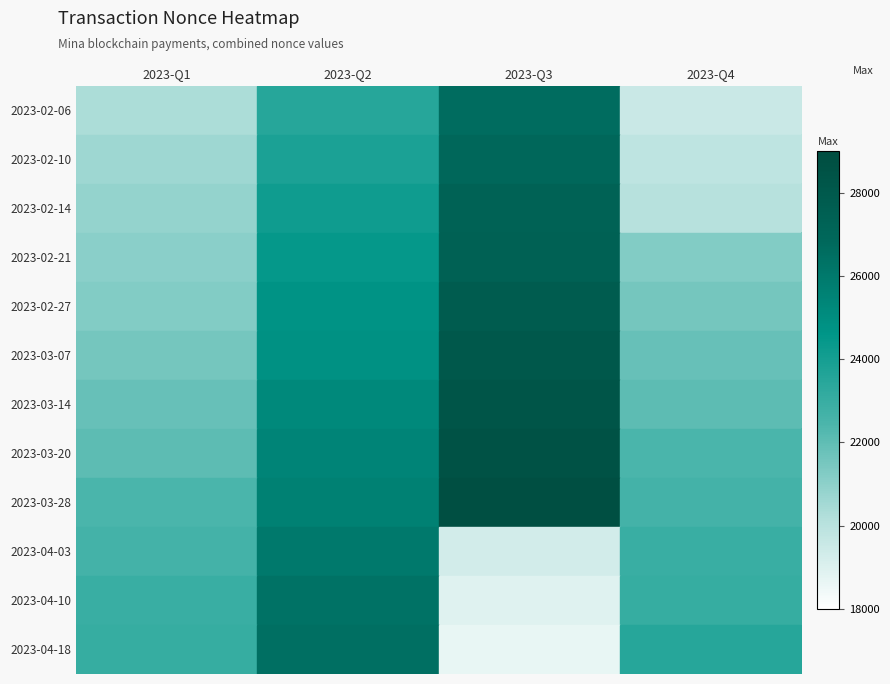

True or false: 2023-02-27 has a value of 24740 at 2023-Q2.

True